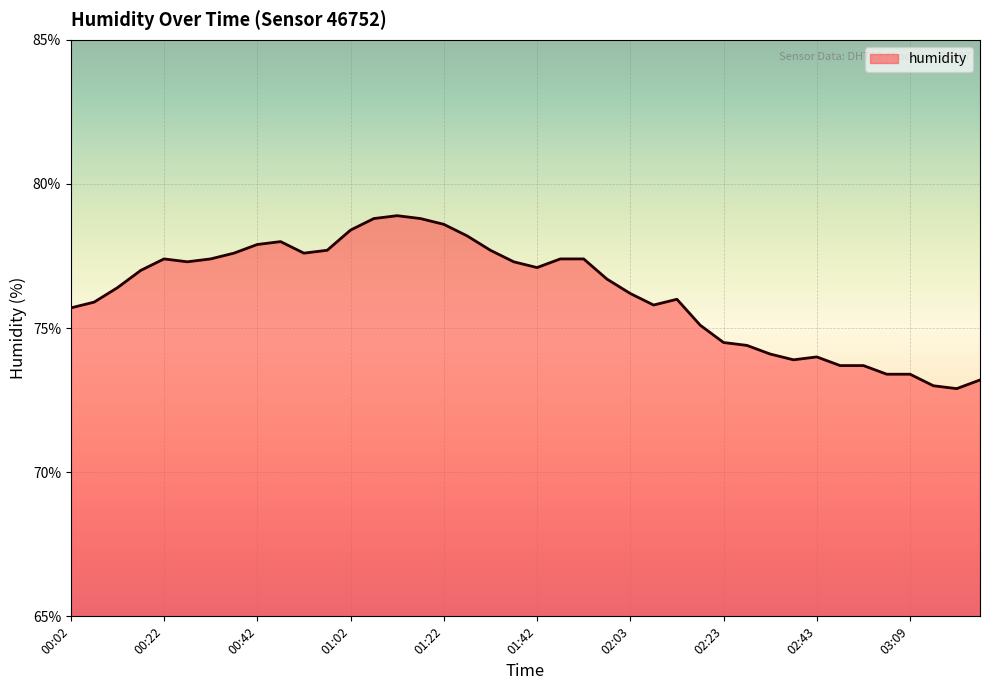

What is the smallest value displayed?

72.9